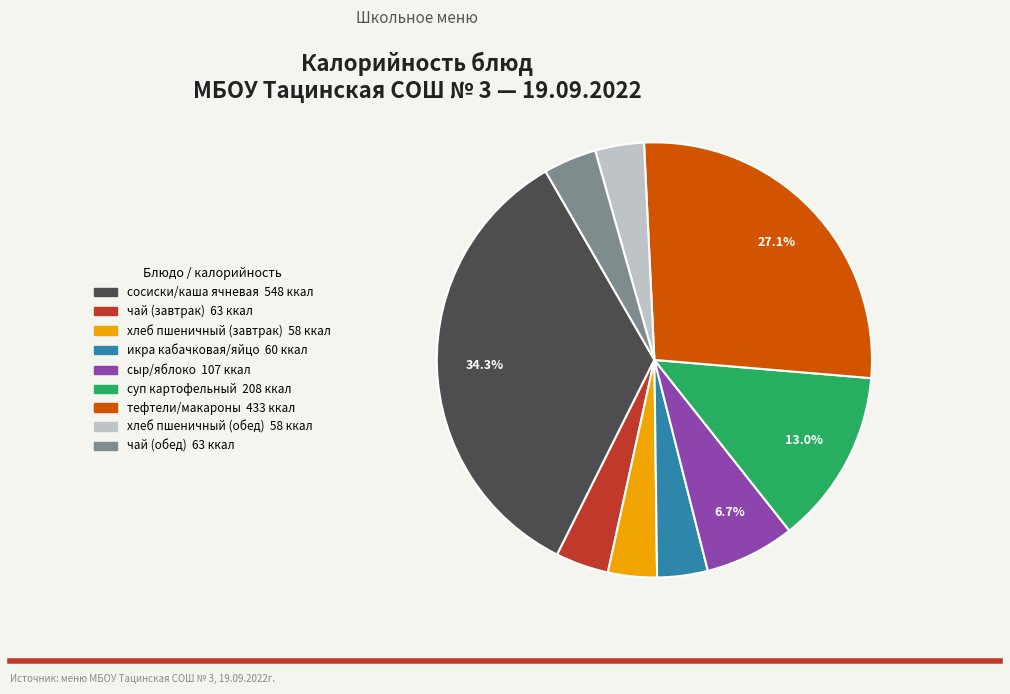

What is the largest slice in the pie chart?

сосиски/каша ячневая